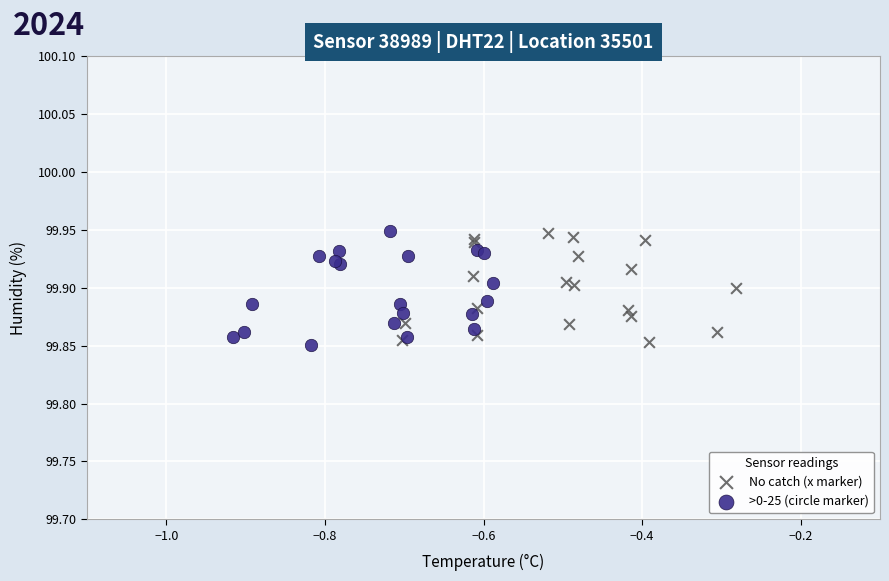

What are all the series names shown in the legend?

No catch (x marker), >0-25 (circle marker)